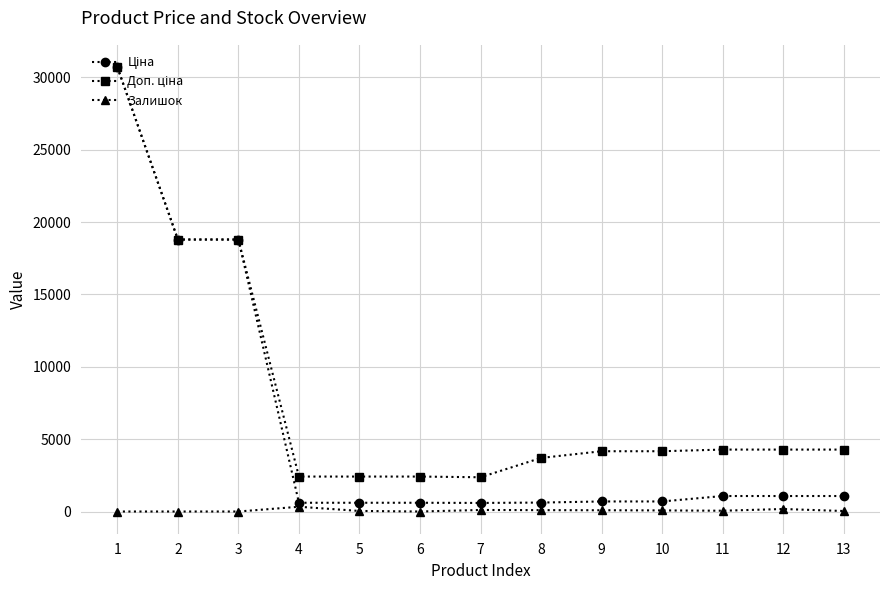

True or false: Залишок has more than 0 interior local peaks.

True